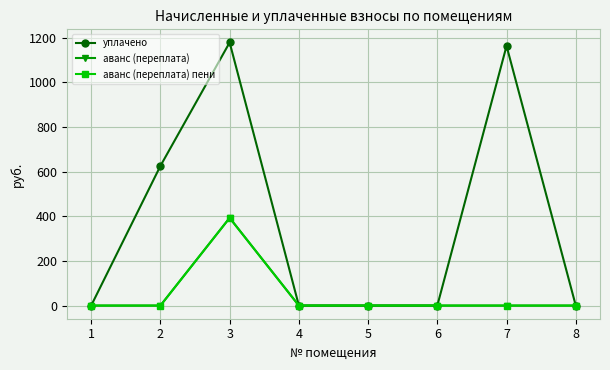

What is the maximum value shown in the chart?

1179.2